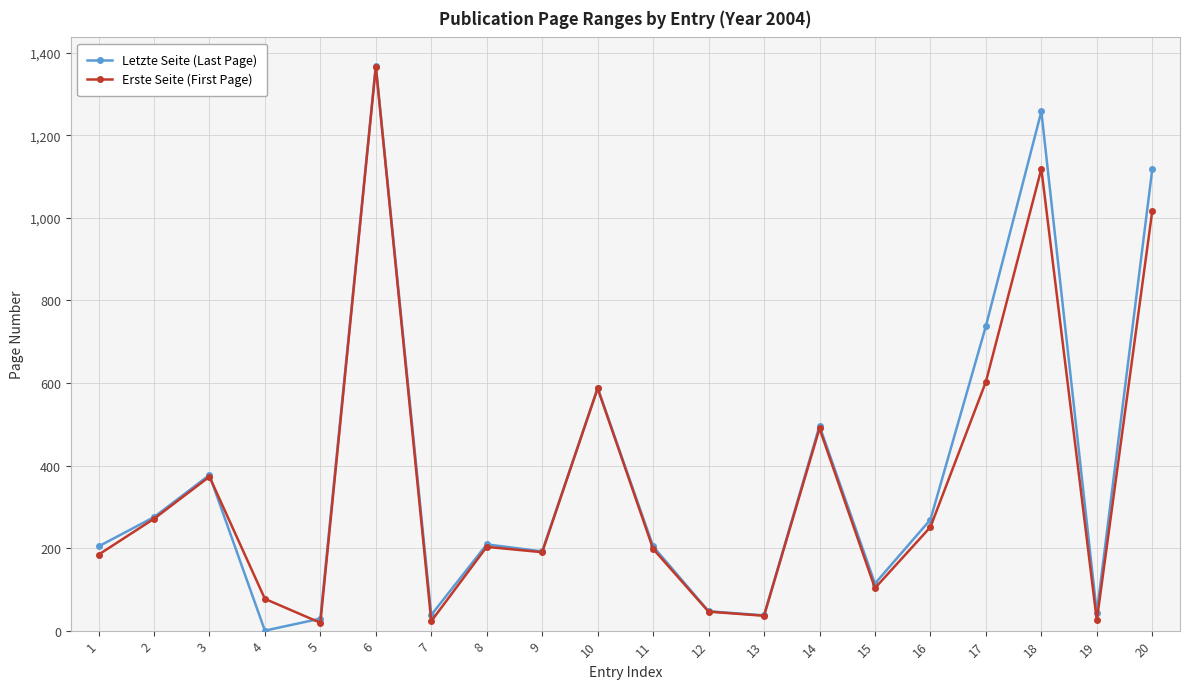

How many lines are shown in the chart?

2